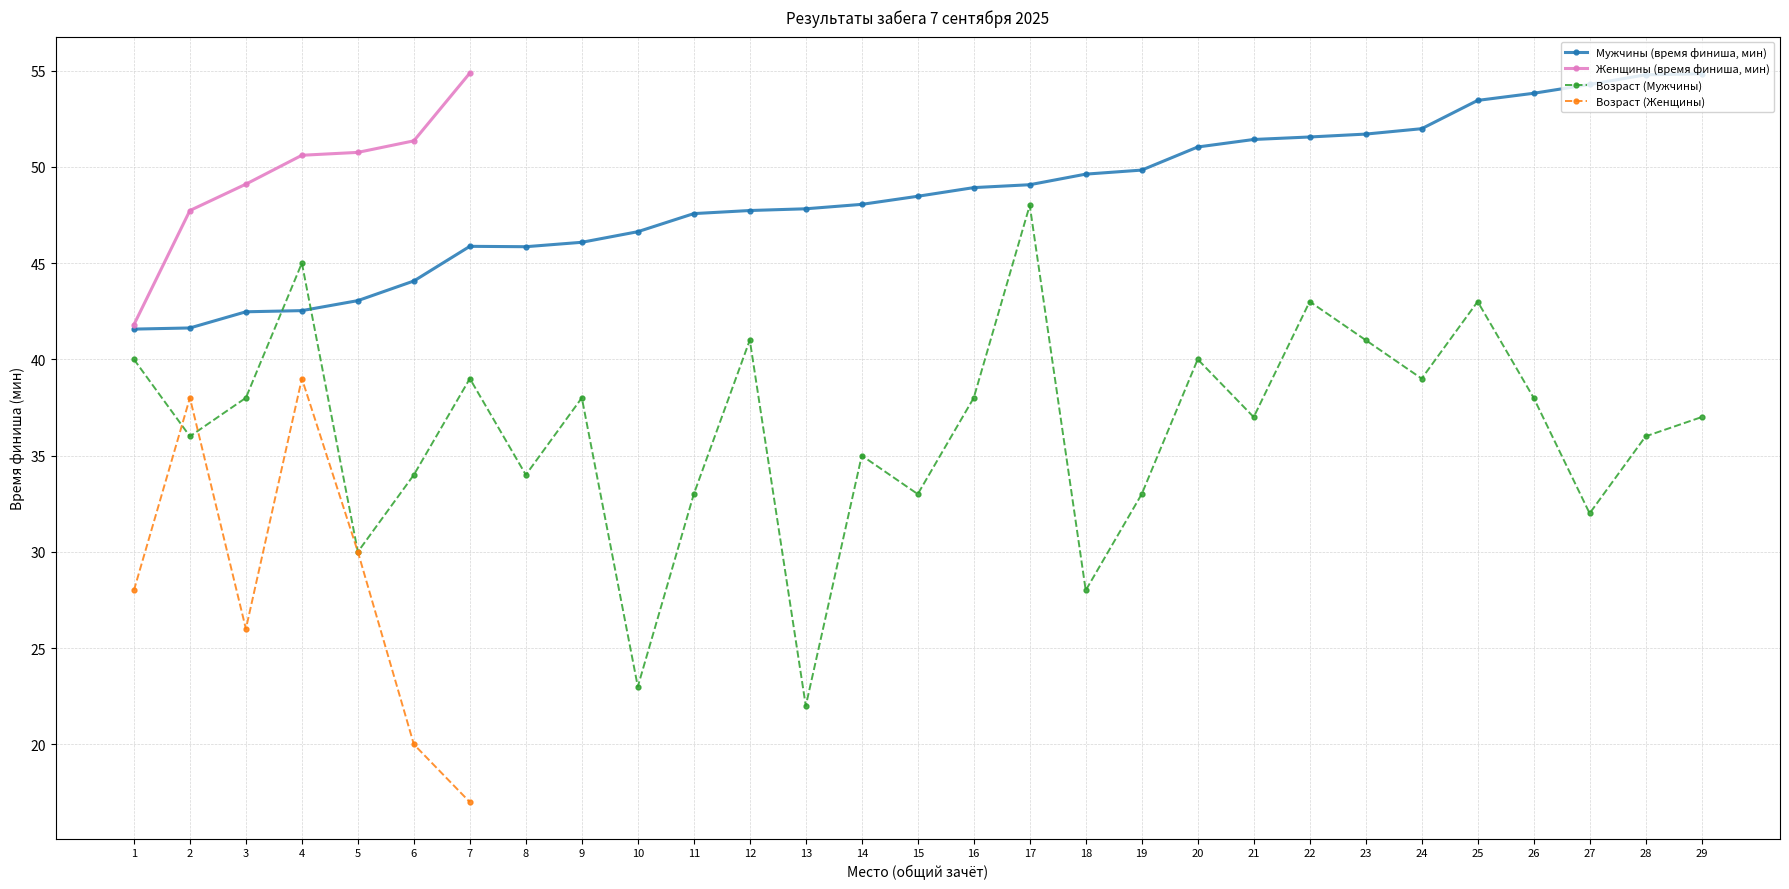

What is the difference between the maximum and minimum values in the Женщины (время финиша, мин) series?

13.1